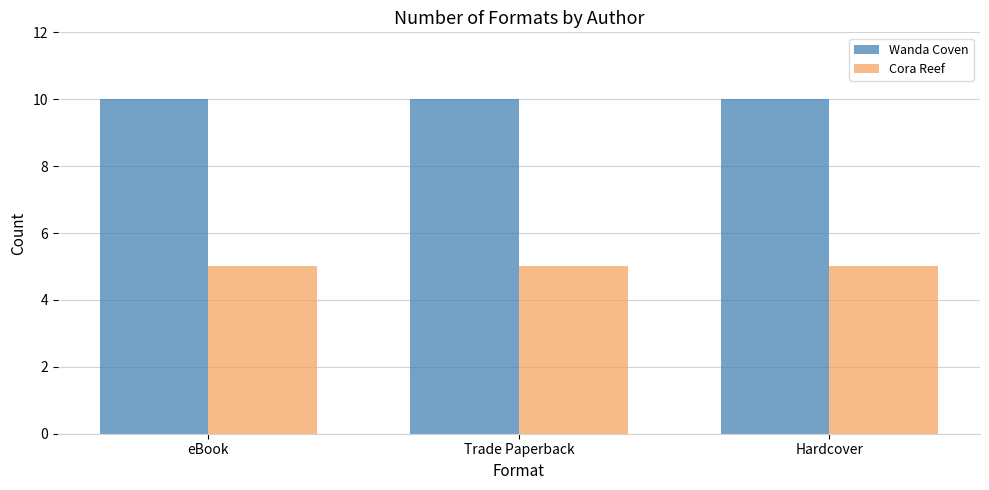

How many data points does each series have?

3